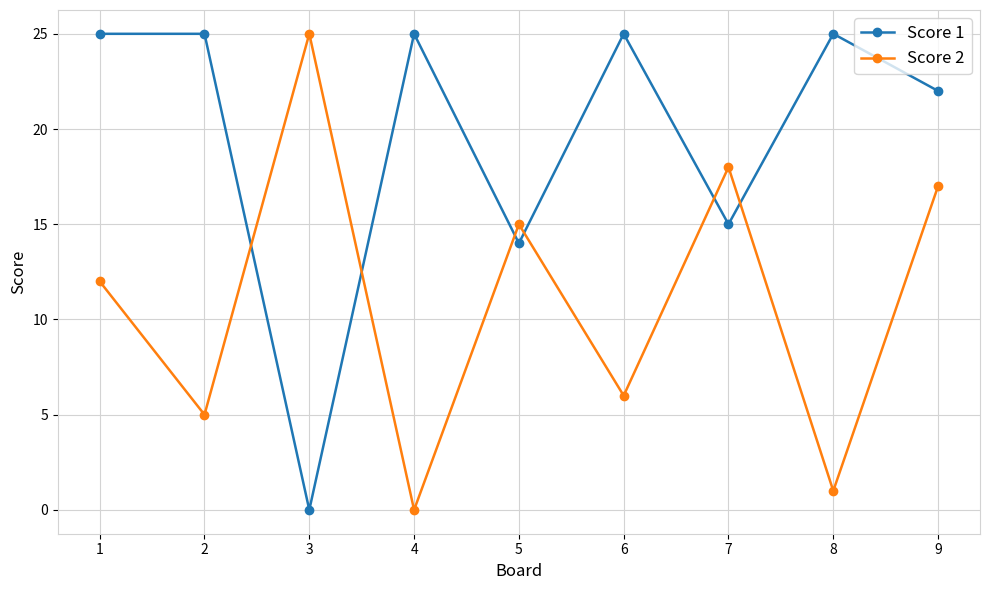

Reading left to right, list all the values displayed in this chart.

Score 1: 25	25	0	25	14	25	15	25	22
Score 2: 12	5	25	0	15	6	18	1	17